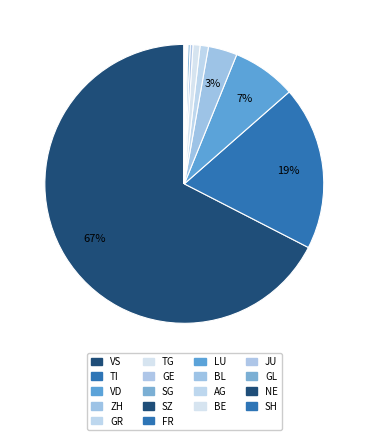

Is it true that TG is 1% of the pie?

True